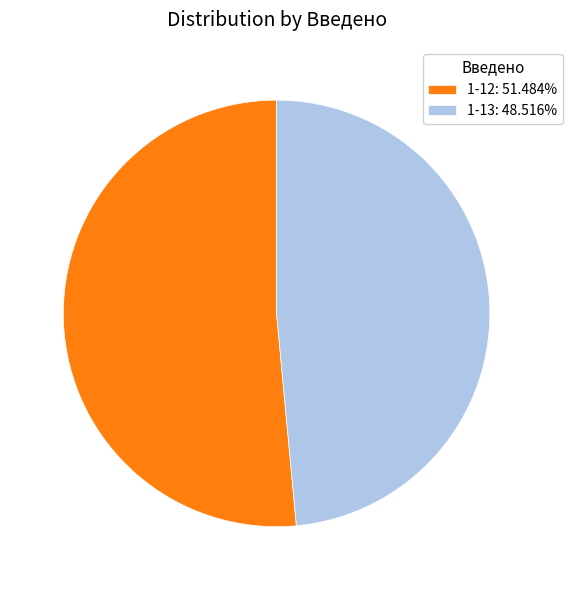

The 1-13 slice represents 36% of the pie. True or false?

False